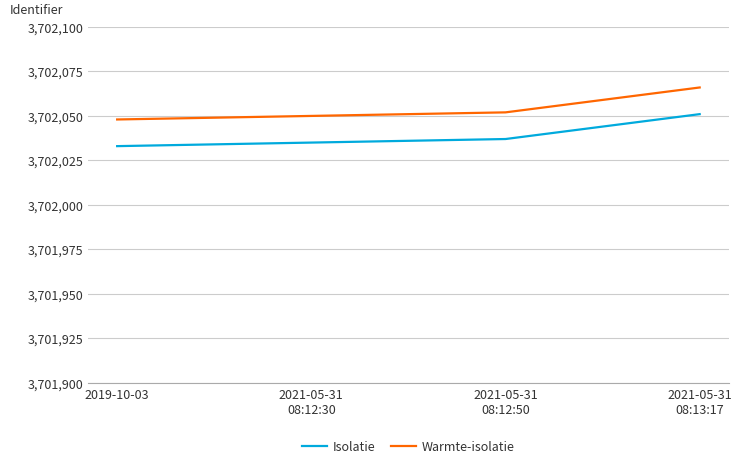

The Warmte-isolatie series shows 6249194 at 2021-05-31
08:12:30. True or false?

False